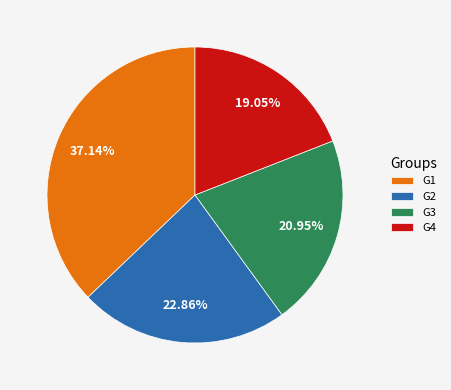

What is the ratio of the value at G4 to the value at G2?

0.8